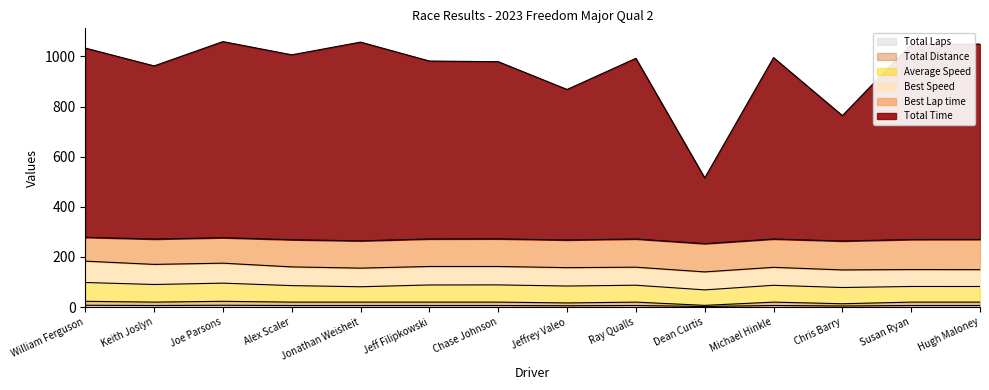

At which category is the sum across all series the highest?

Joe Parsons